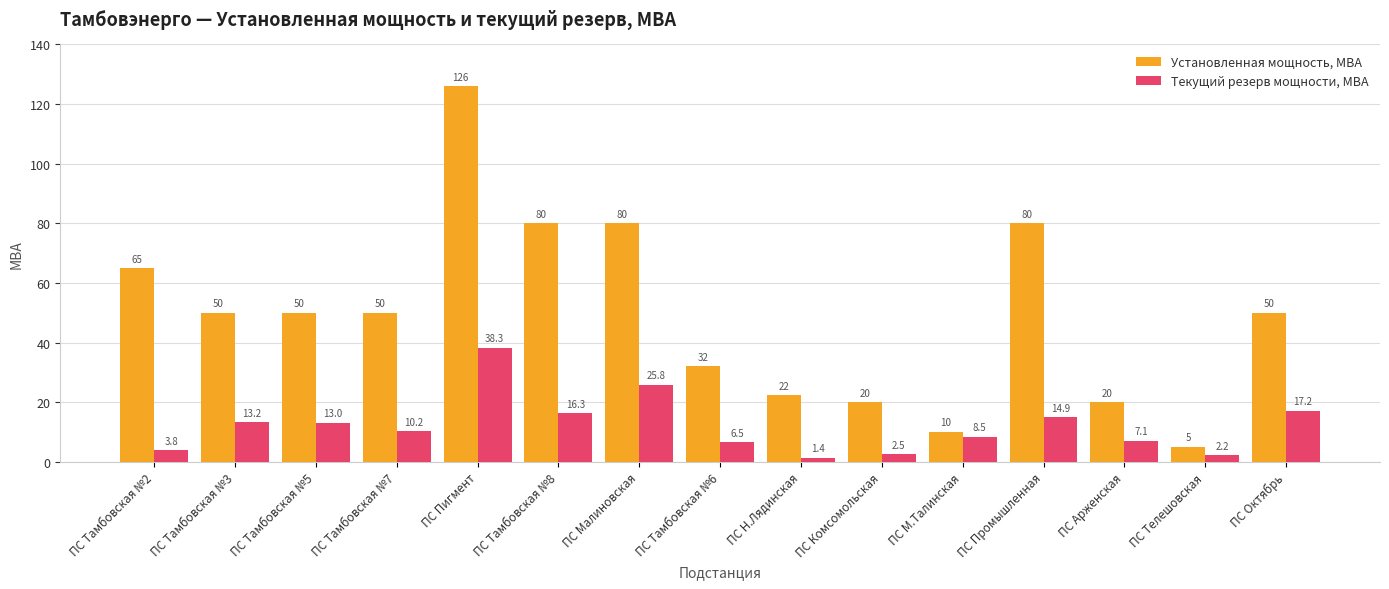

Rank the series by their maximum value, from lowest to highest.

Текущий резерв мощности, МВА, Установленная мощность, МВА